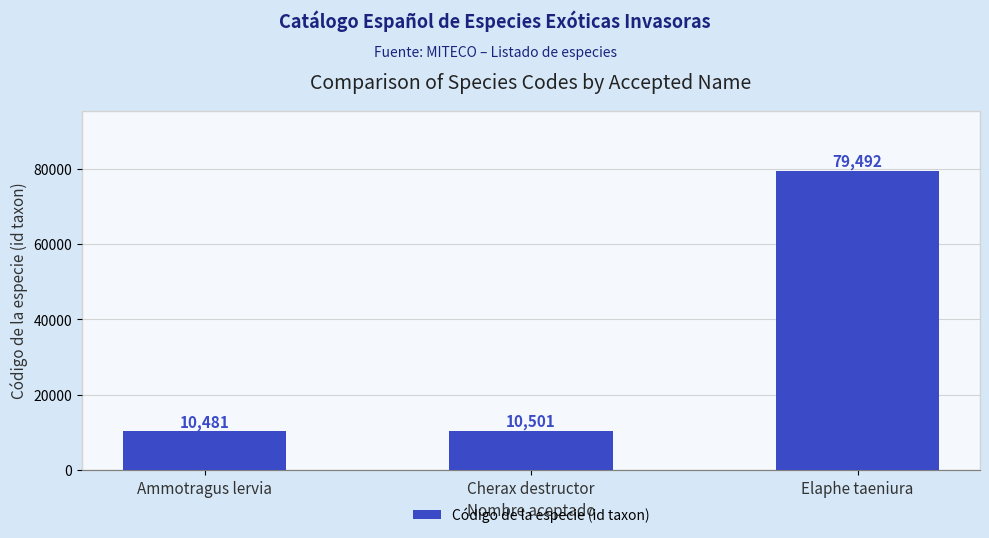

Reading left to right, transcribe all the data shown in this chart.

Ammotragus lervia=10481	Cherax destructor=10501	Elaphe taeniura=79492